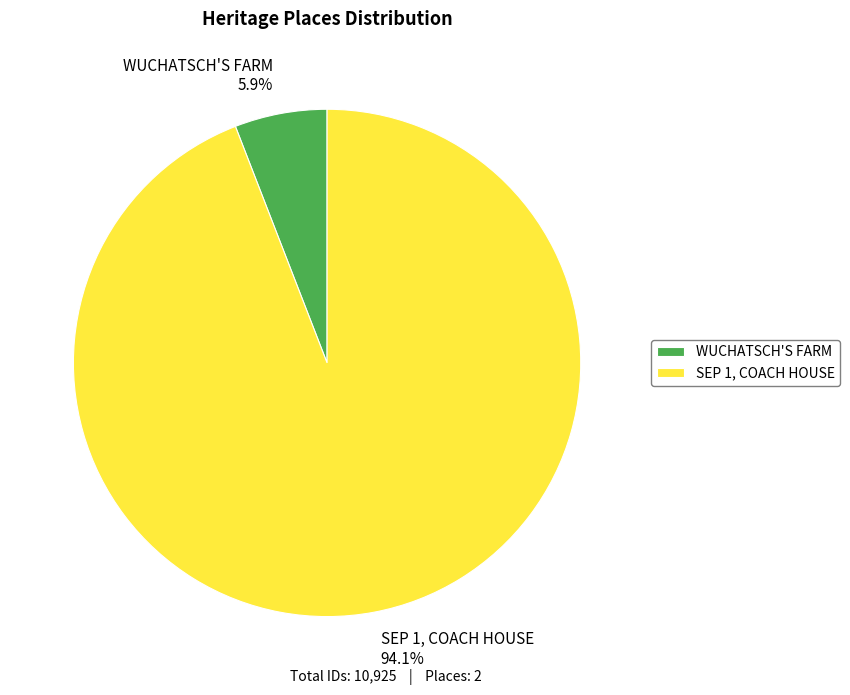

What is the smallest slice in the pie chart?

WUCHATSCH'S FARM